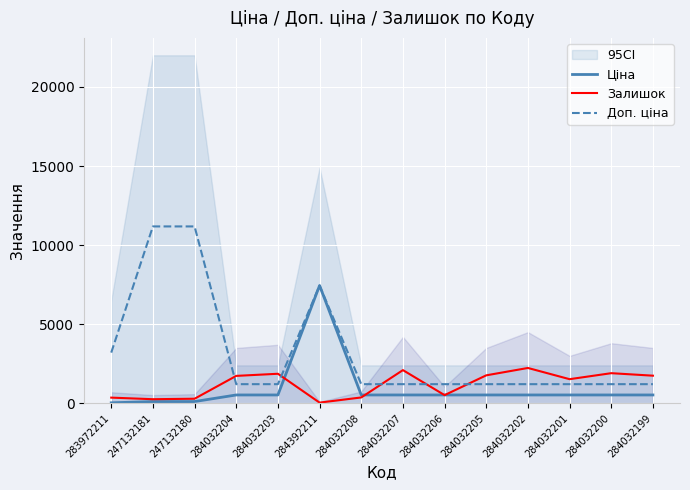

After their last crossing, which series has the higher values: Ціна or Залишок?

Залишок